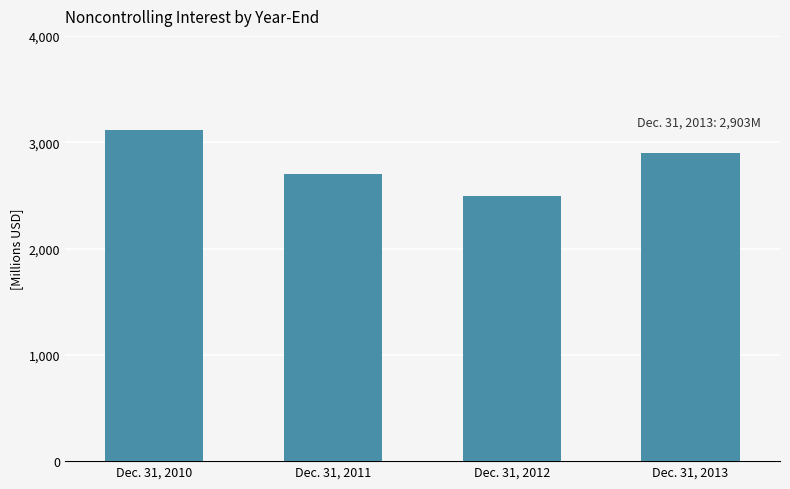

What is the sum of all values?

11218